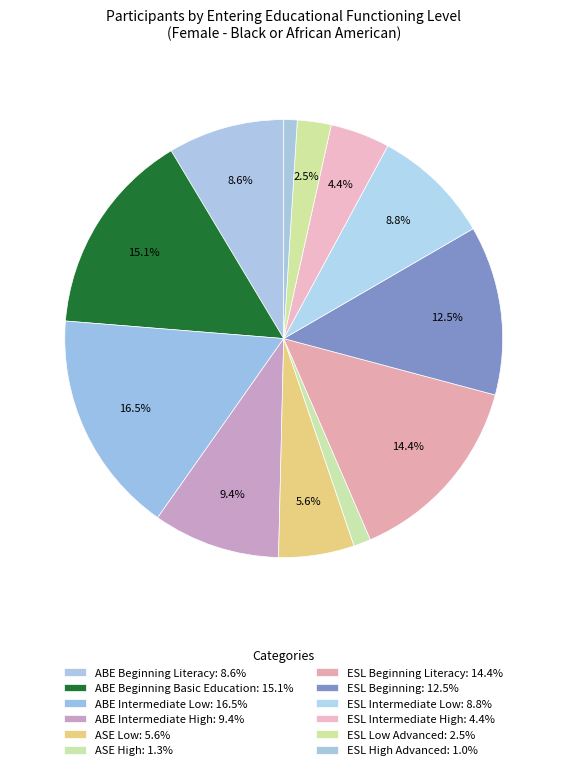

Rank the categories by value from lowest to highest.

ESL High Advanced, ASE High, ESL Low Advanced, ESL Intermediate High, ASE Low, ABE Beginning Literacy, ESL Intermediate Low, ABE Intermediate High, ESL Beginning, ESL Beginning Literacy, ABE Beginning Basic Education, ABE Intermediate Low